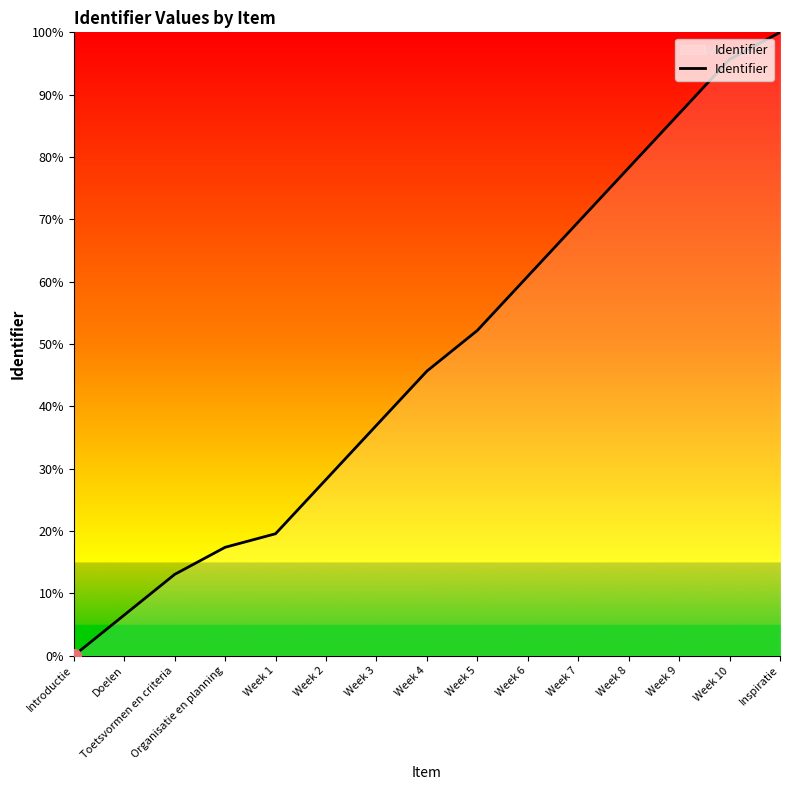

Where is the data nearest to the value 50?

Week 5